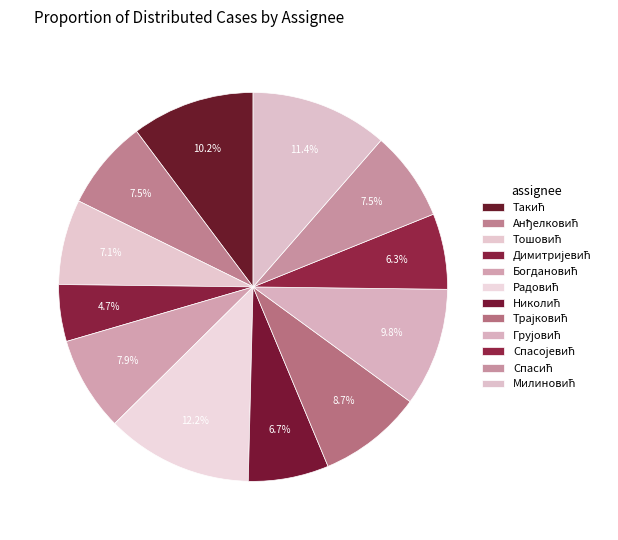

Rank the categories by value from lowest to highest.

Жарко Димитријевић, Небојша Спасојевић, Милан Николић, Бисерка Тошовић, Андрија Анђелковић, Невена Спасић, Зоран Богдановић, Миљан Трајковић, Миодраг Грујовић, Александар Такић, Страхиња Милиновић, Марија Радовић